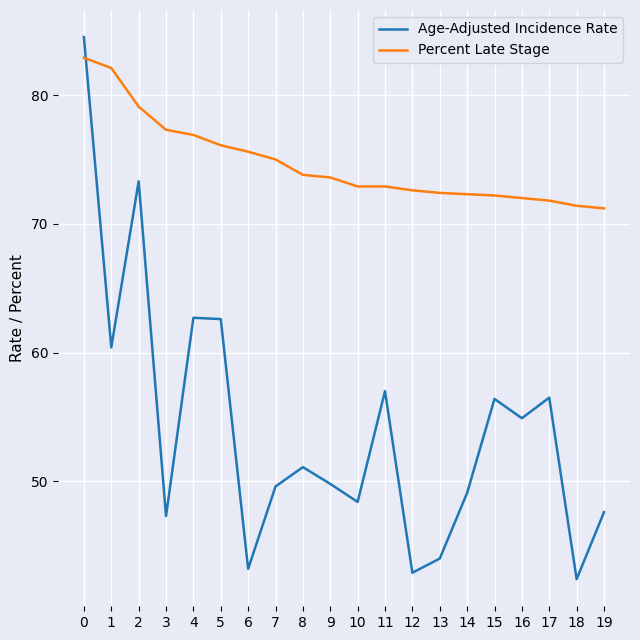

Which series has the largest range (max minus min)?

Age-Adjusted Incidence Rate